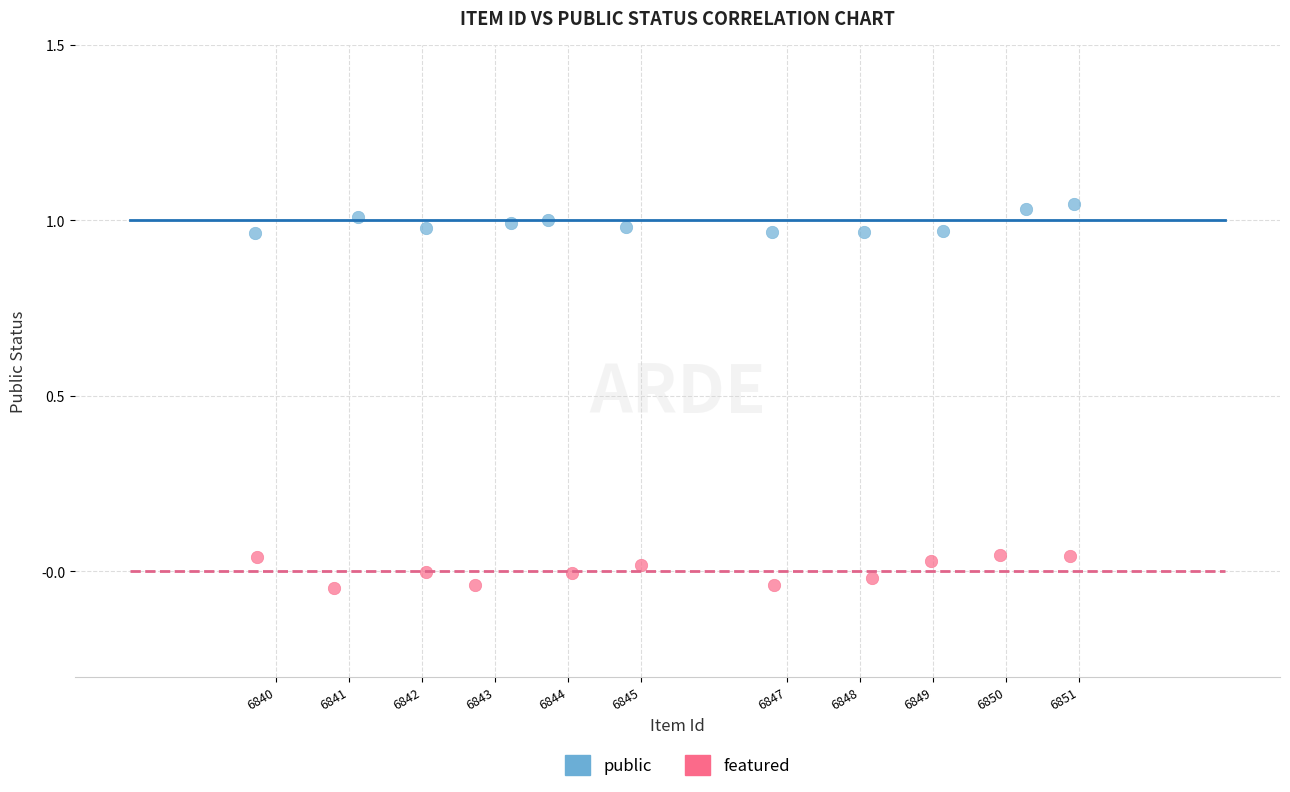

What are all the series names shown in the legend?

public, featured